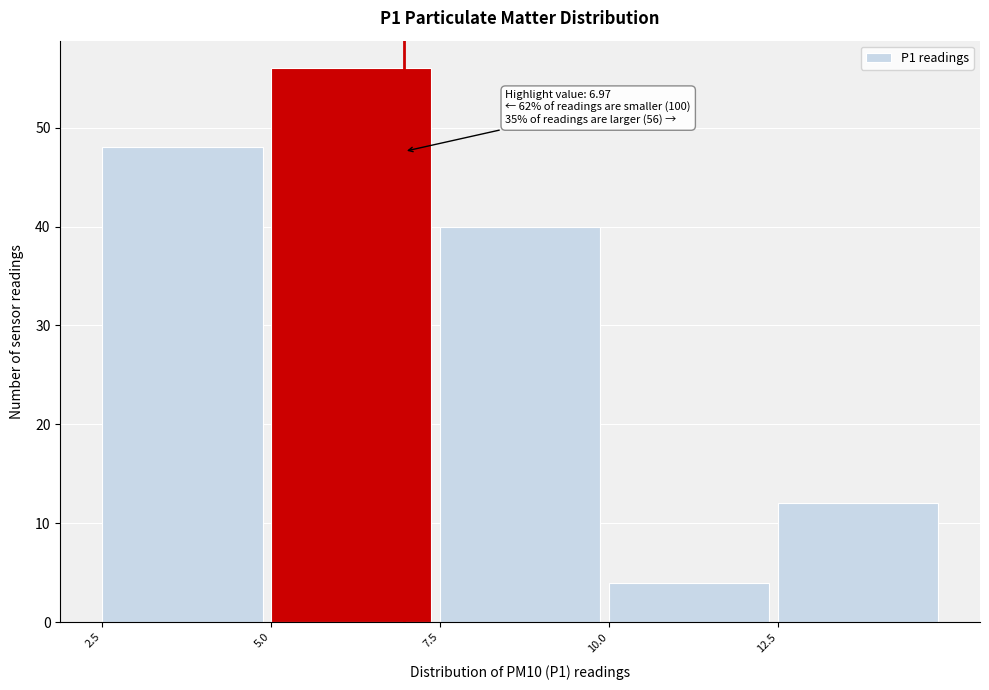

Over which range of the x-axis is the bar tallest?

5.0 to 7.5